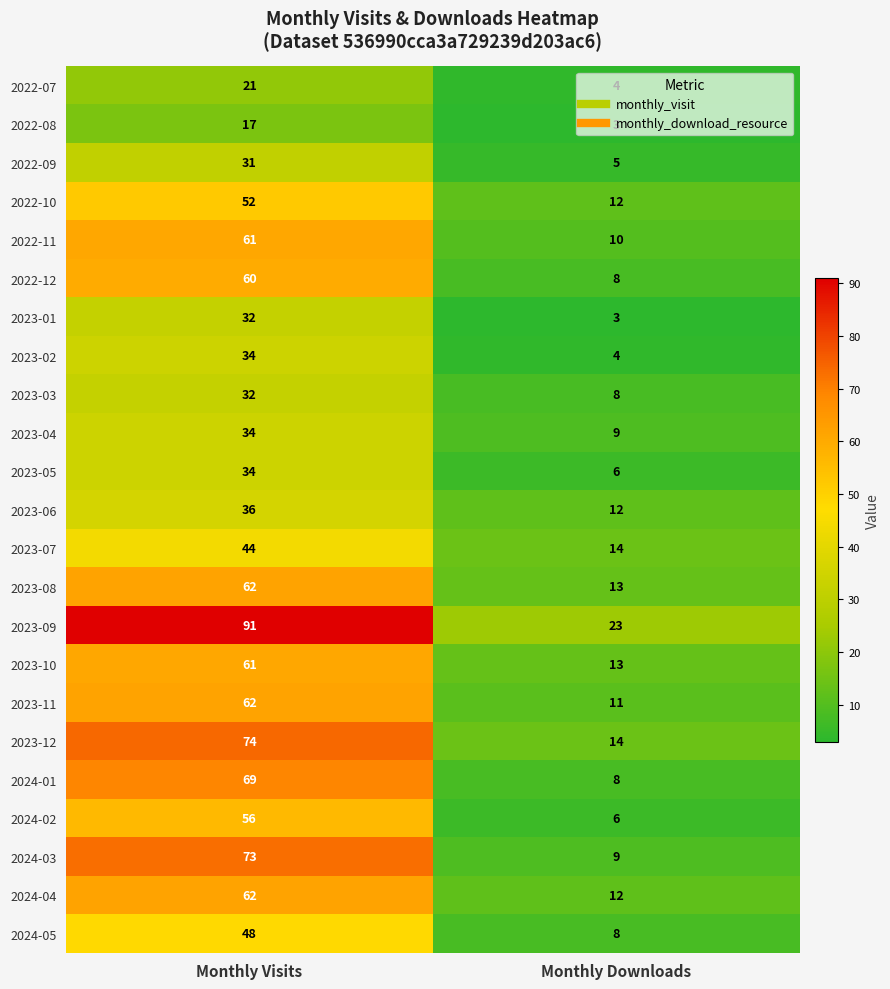

Read the 2023-02 value at Monthly Downloads.

4